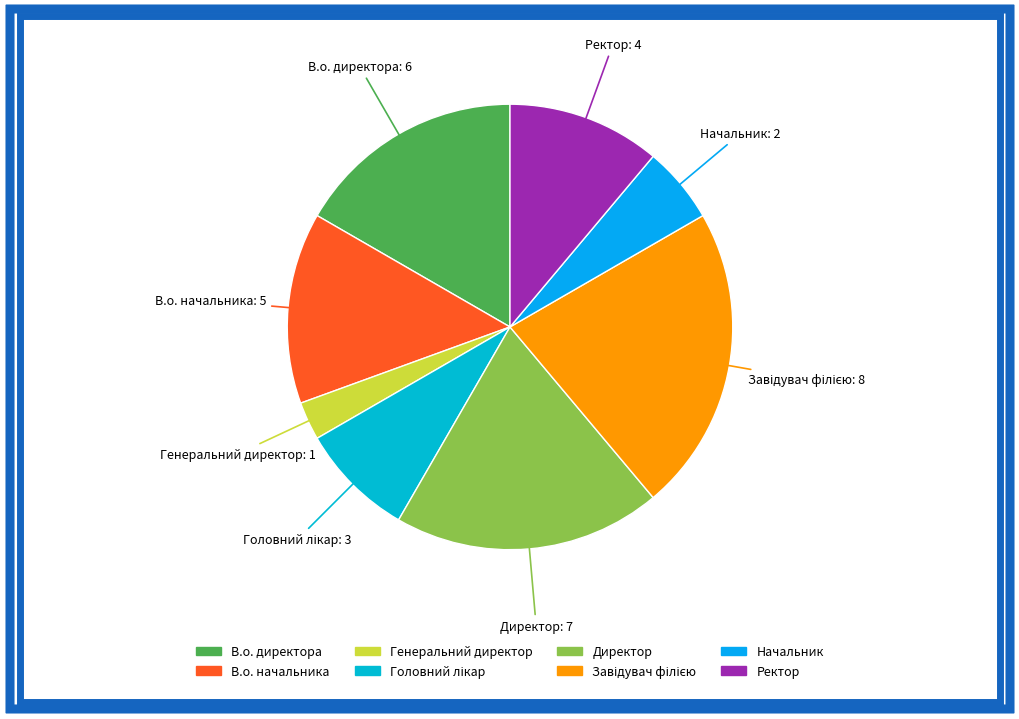

Is it true that В.о. директора is 17% of the pie?

True